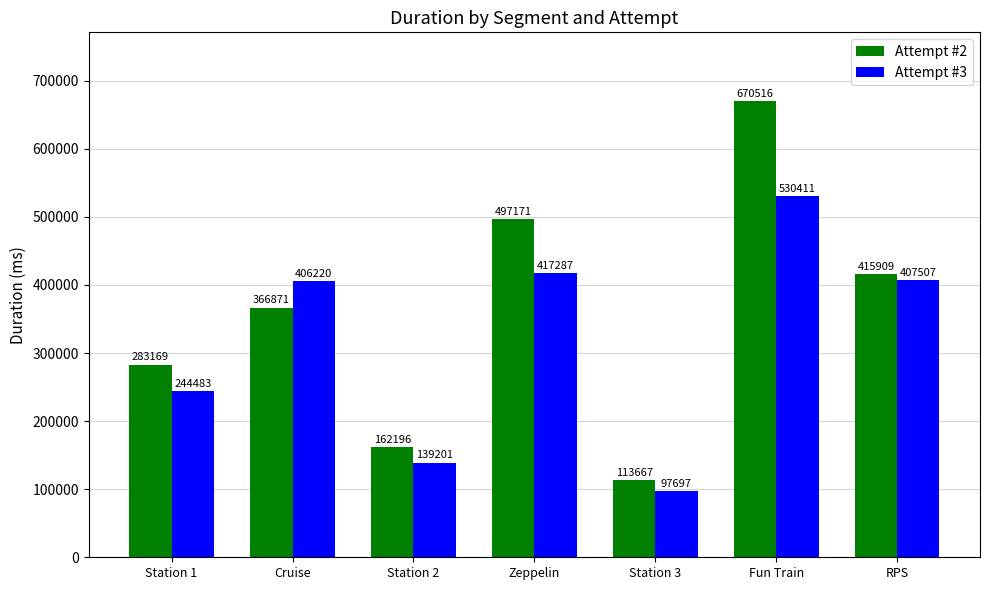

Reading left to right, what are all the values shown in this chart?

Attempt #2: 283169	366871	162196	497171	113667	670516	415909
Attempt #3: 244483	406220	139201	417287	97697	530411	407507